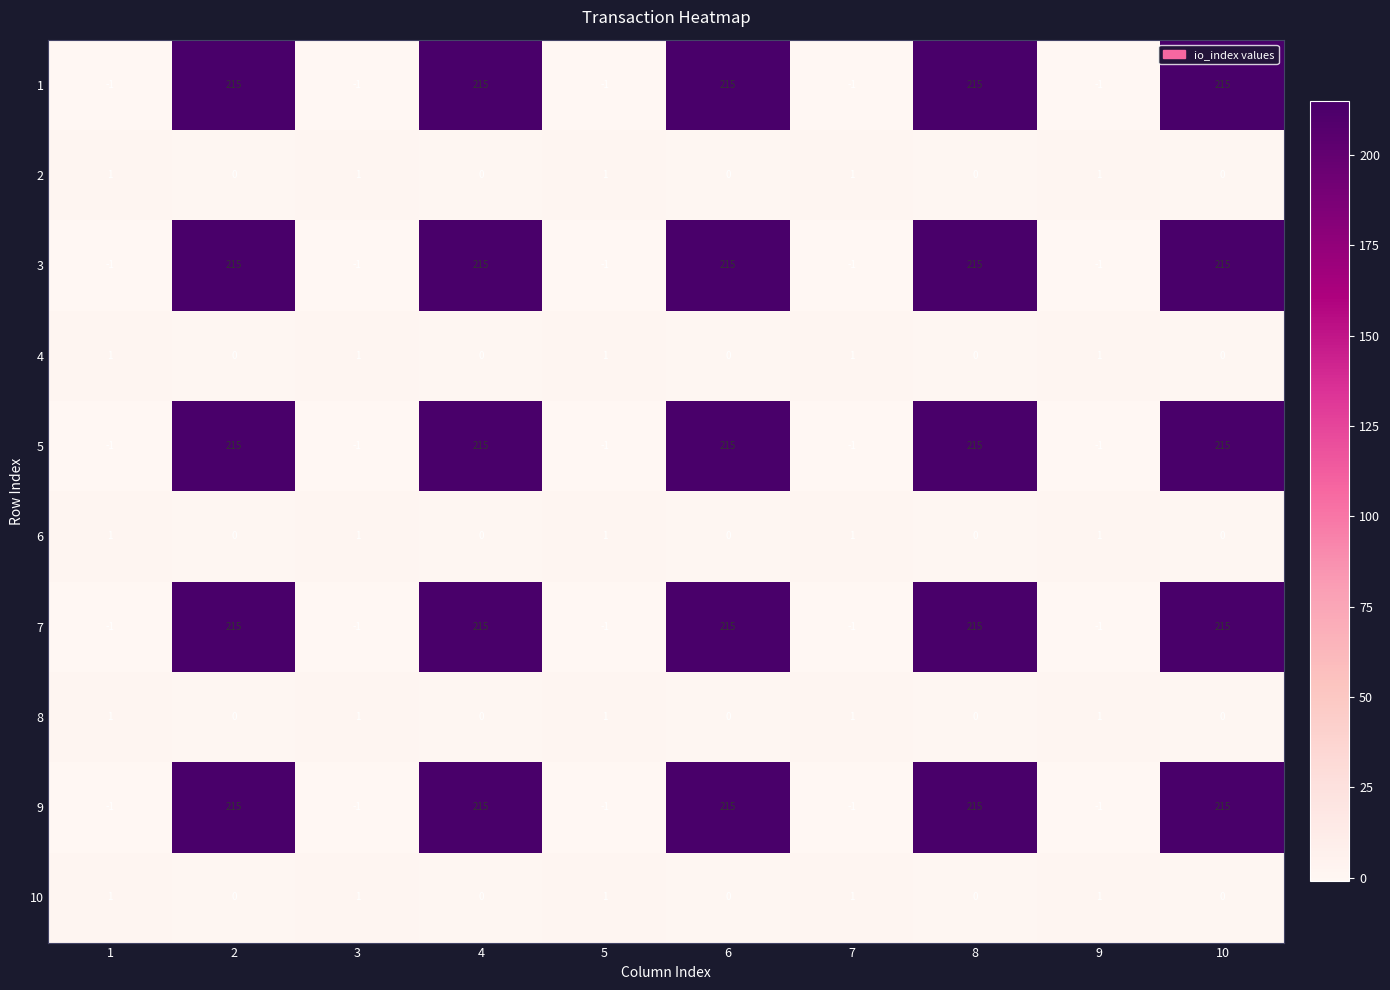

The value of 8 at 4 is 0. True or false?

True